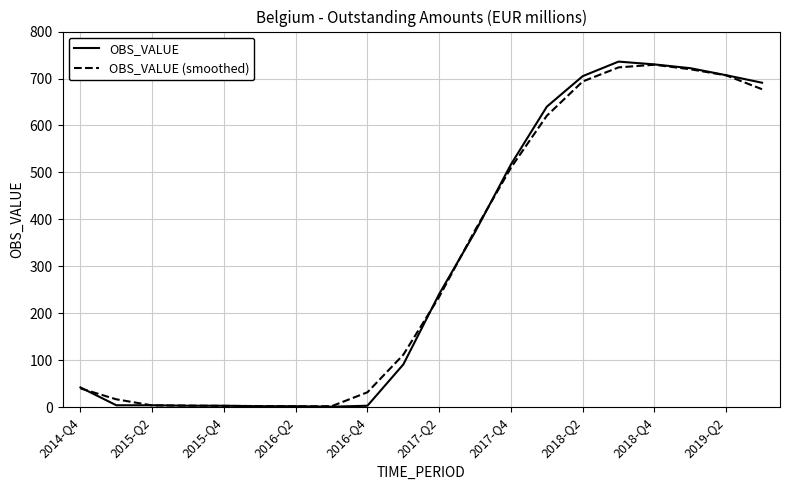

After their last crossing, which series has the higher values: OBS_VALUE (smoothed) or OBS_VALUE?

OBS_VALUE